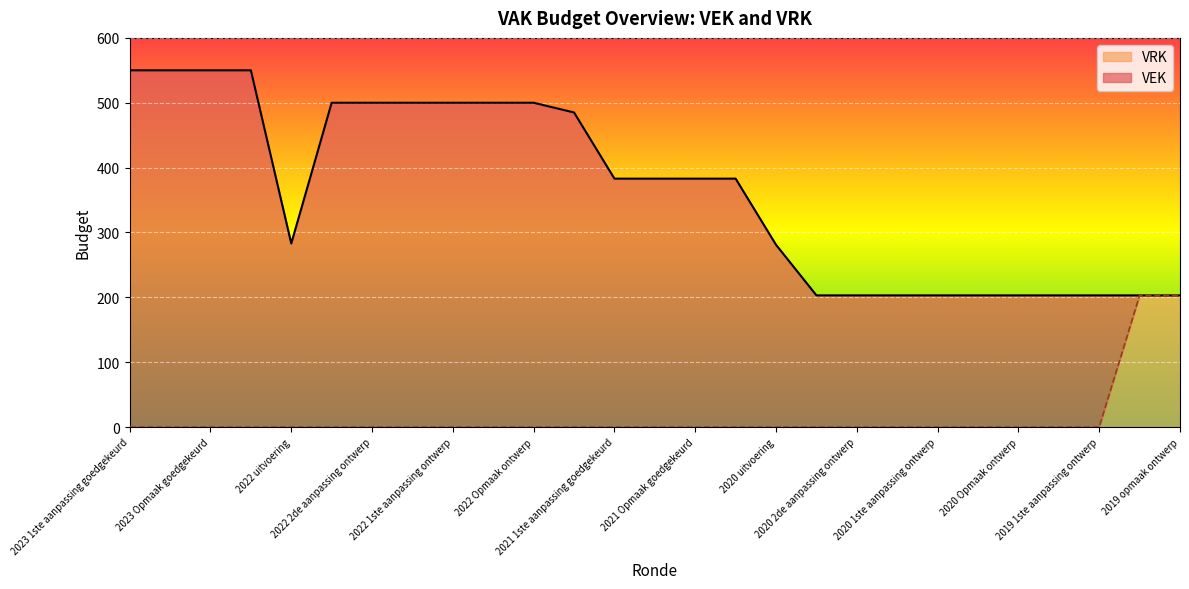

What are all the series names shown in the legend?

VRK, VEK